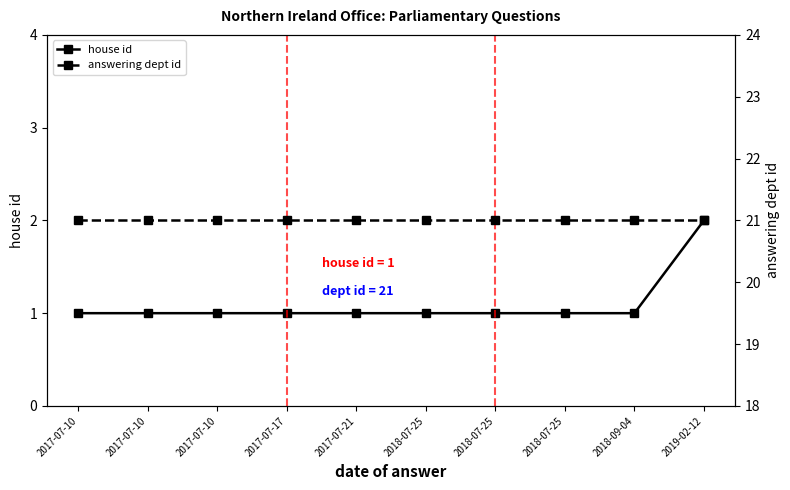

What is the smallest value displayed?

1